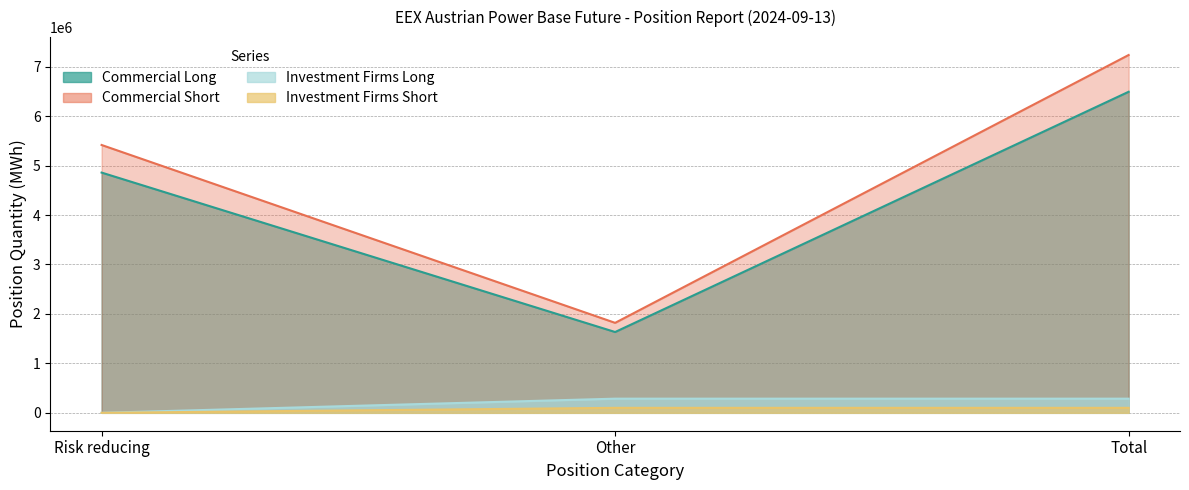

Which series changed the most between Other and Total?

Commercial Short